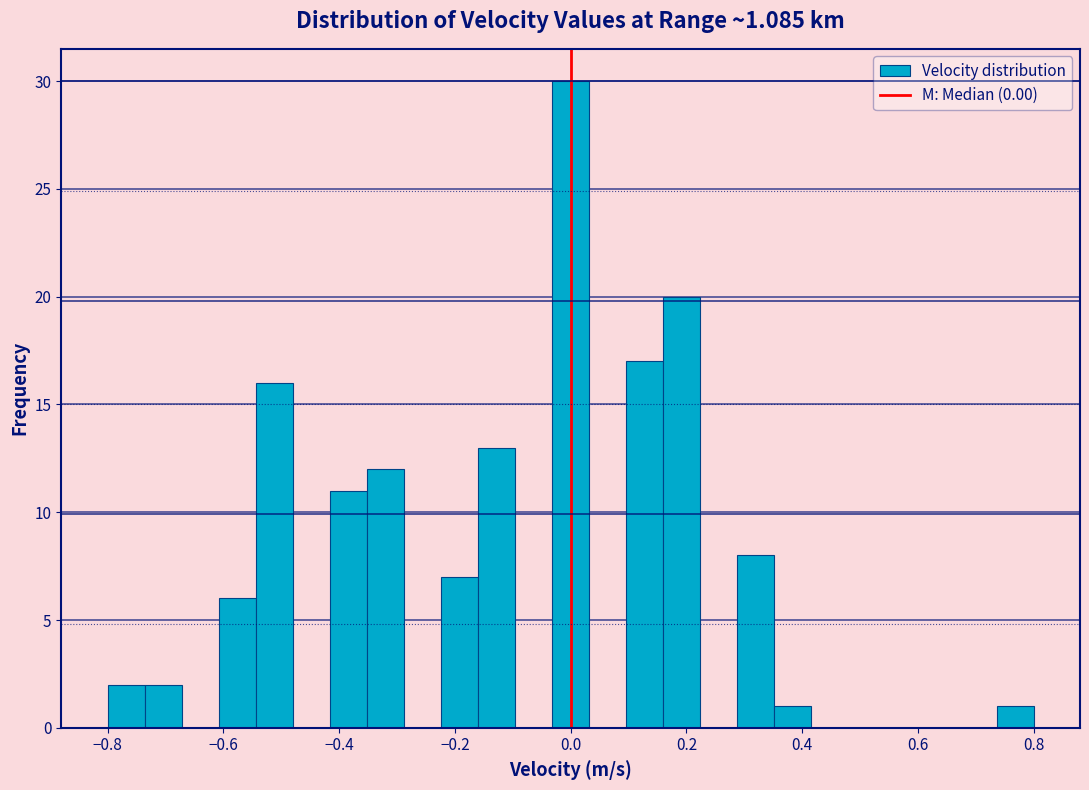

Around what value on the x-axis is the tallest bar? Give the approximate position of its centre, as read against the axis.

0.00